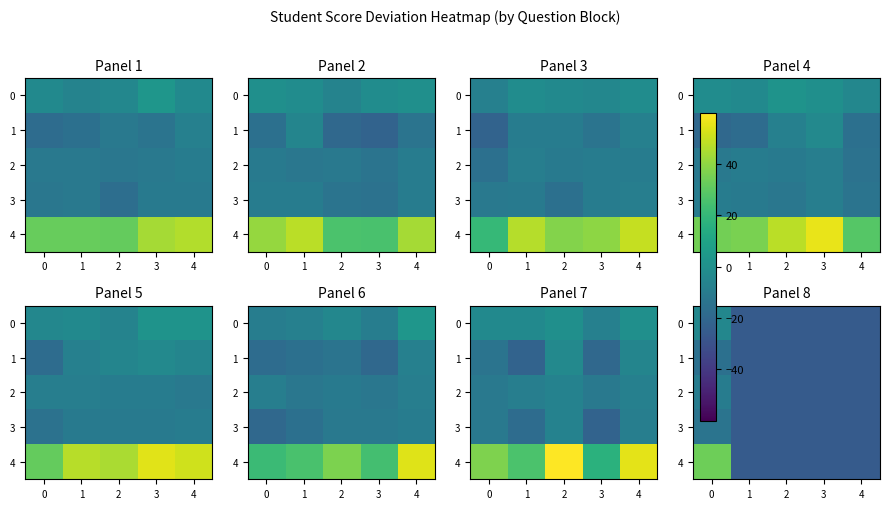

Which series has the largest total across all categories?

4